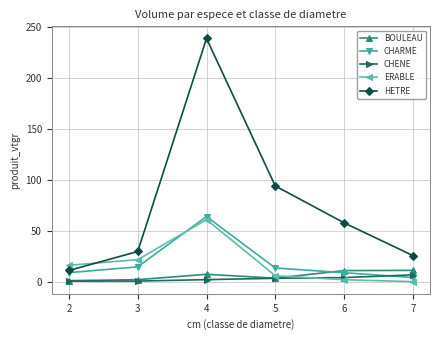

What is the greatest value displayed?

239.1